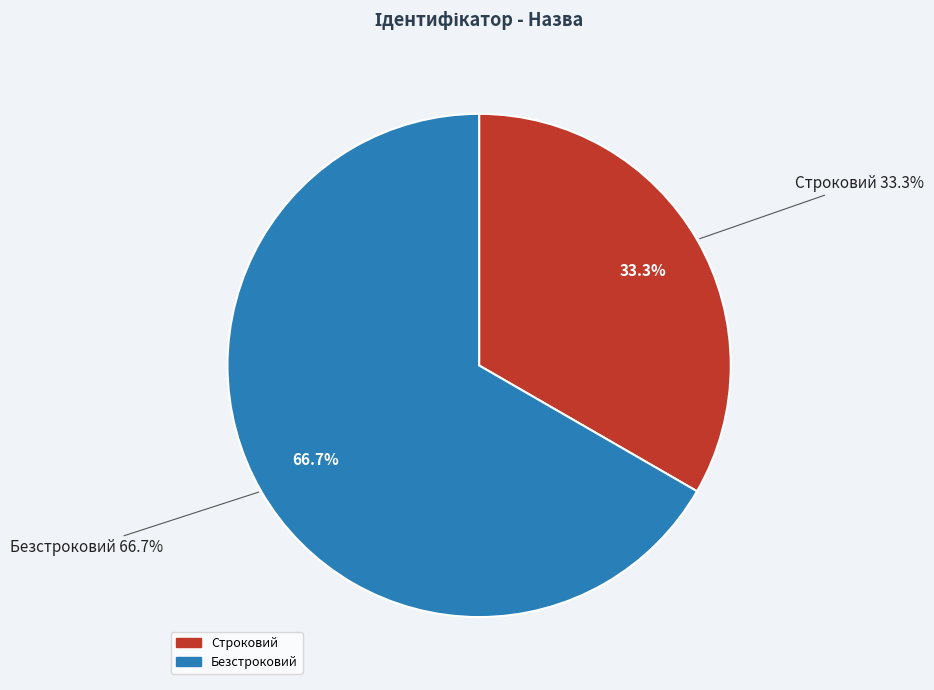

Which slice is the smallest?

Строковий